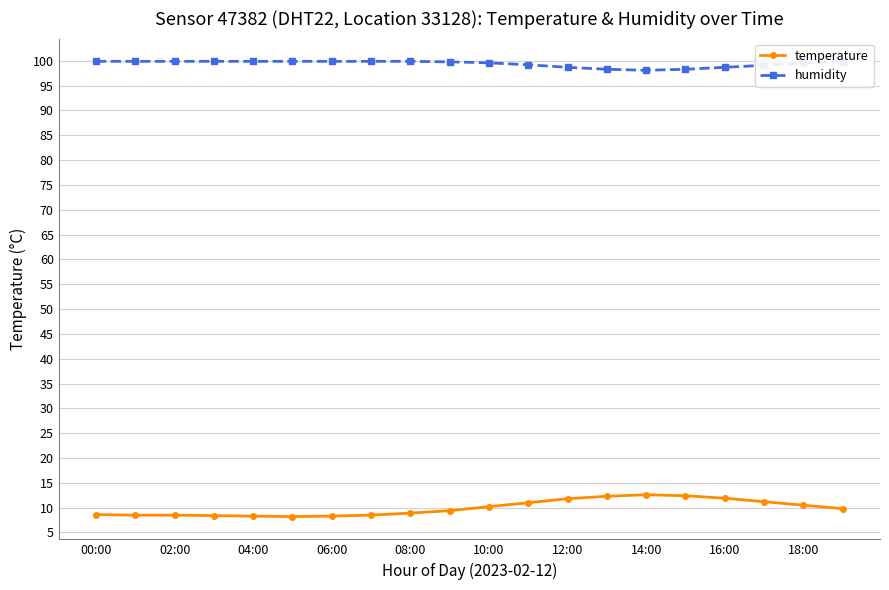

Rank the series by their average value, from highest to lowest.

humidity, temperature